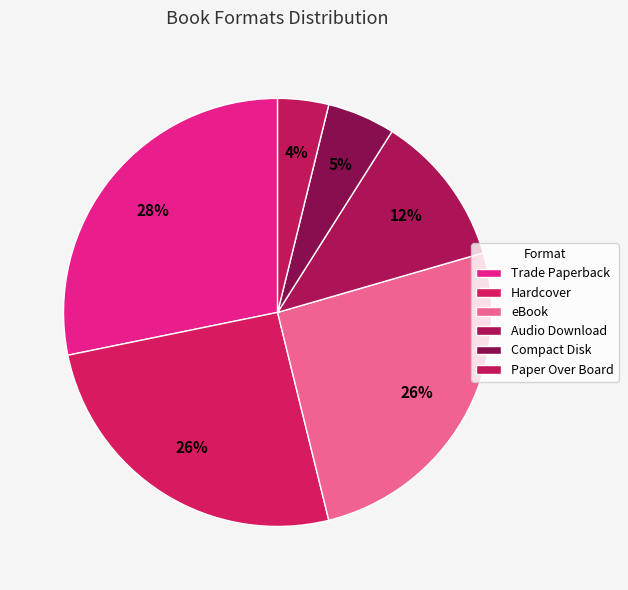

How many slices are in this pie chart?

6